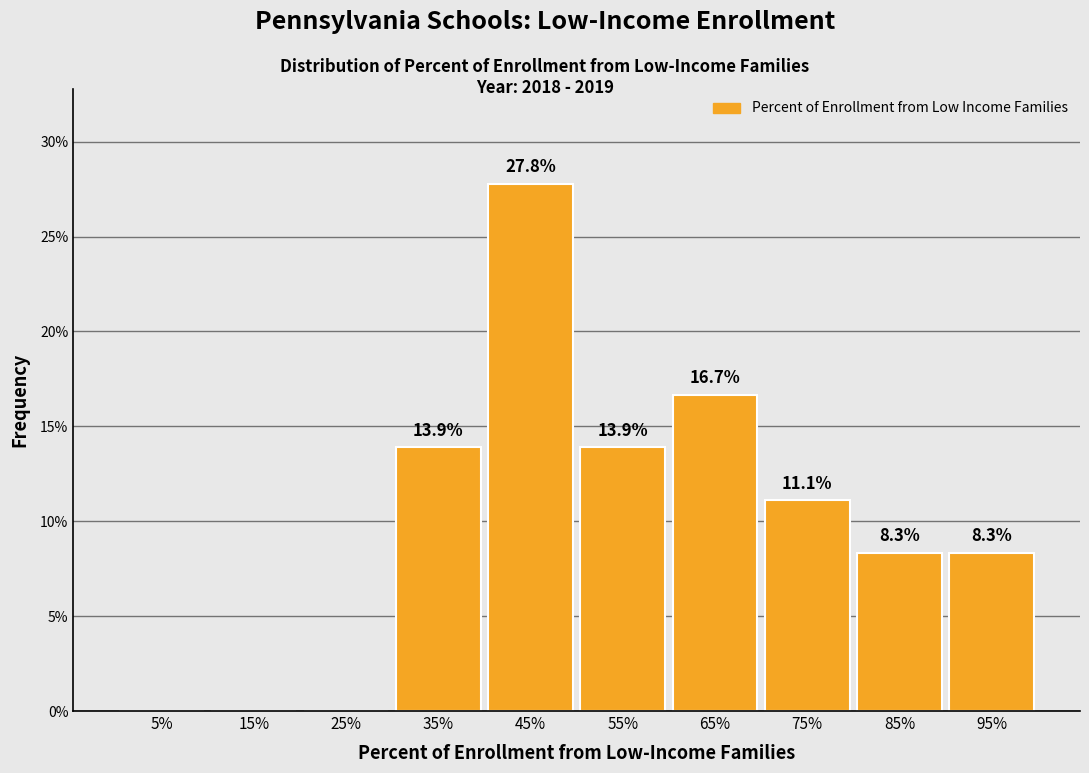

Reading left to right, extract all data points from this chart.

5%=0.0	15%=0.0	25%=0.0	35%=13.9	45%=27.8	55%=13.9	65%=16.7	75%=11.1	85%=8.3	95%=8.3